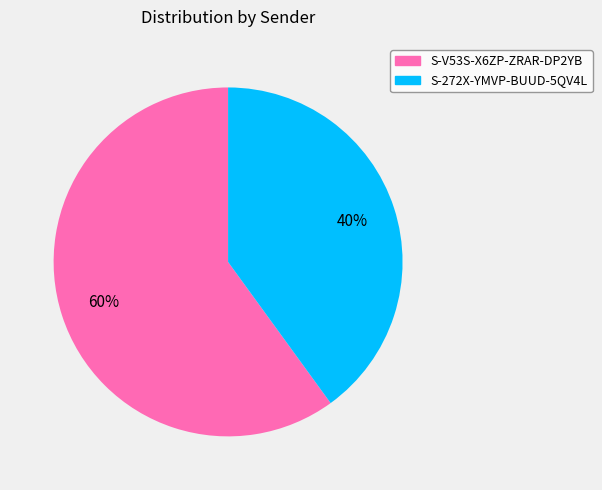

The S-V53S-X6ZP-ZRAR-DP2YB slice represents 47% of the pie. True or false?

False